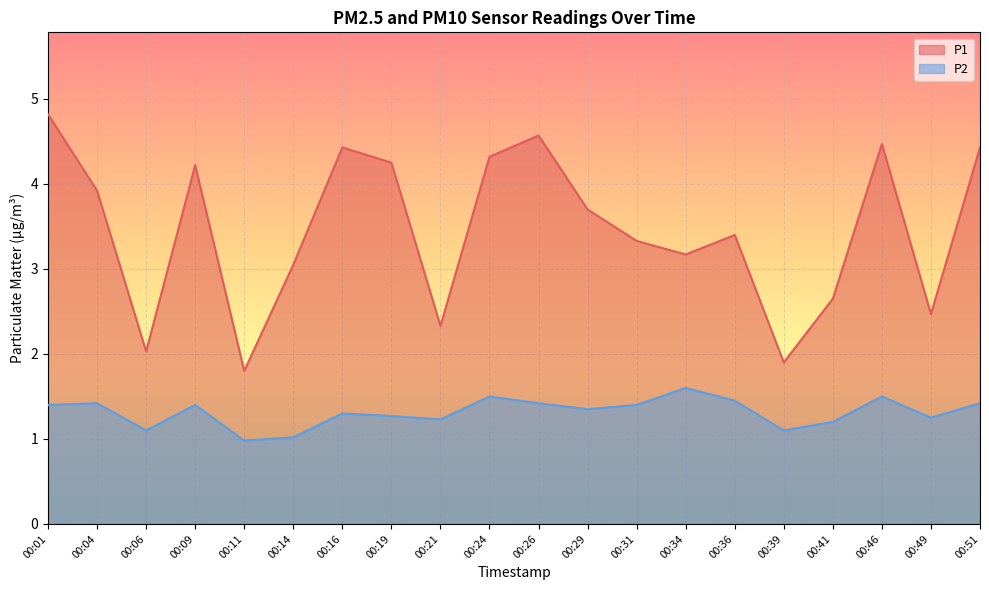

Rank the series by their maximum value, from highest to lowest.

P1, P2